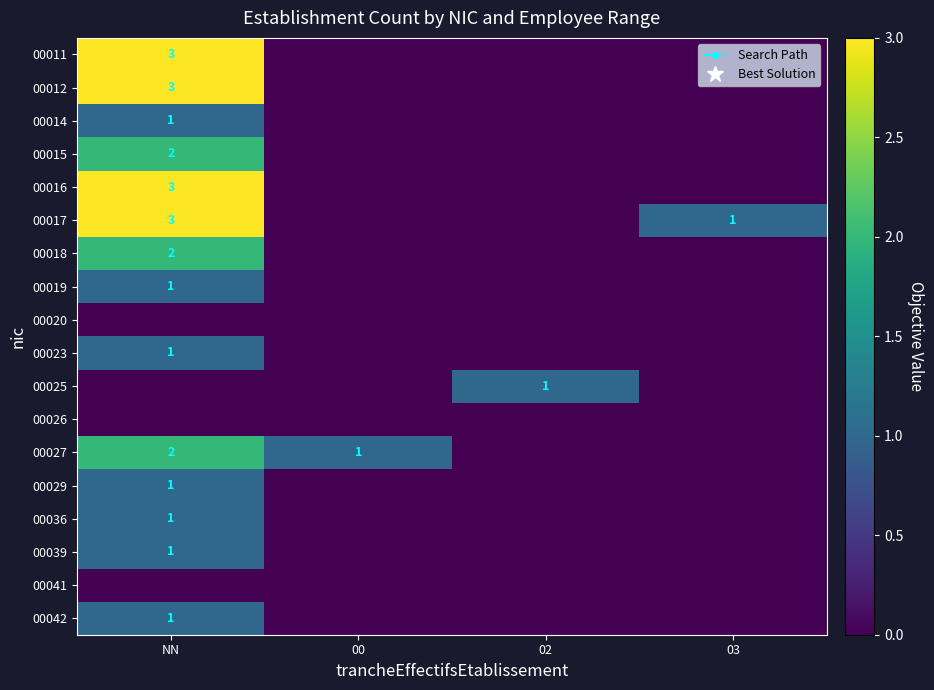

What is the difference between the maximum and second lowest values in the 00019 series?

1